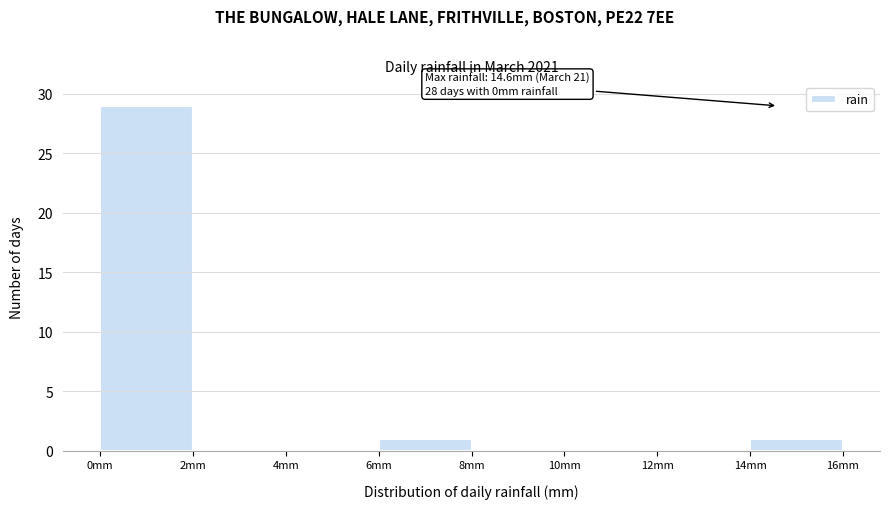

Which range on the x-axis has the tallest bar?

0 to 2